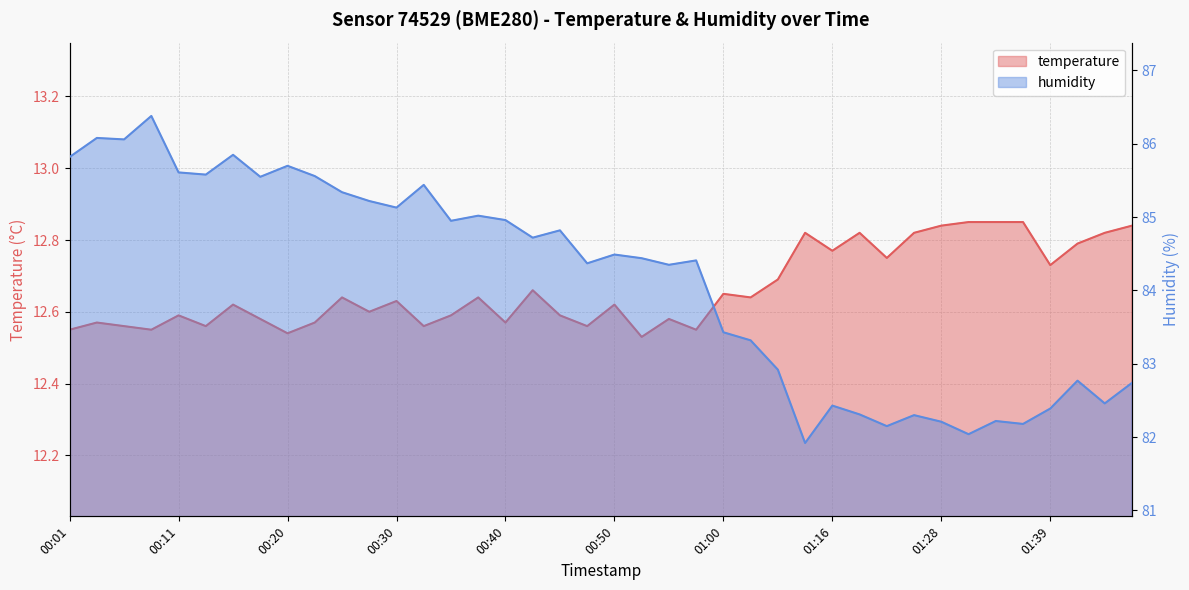

What is the label of the 3rd point from the left?

00:06